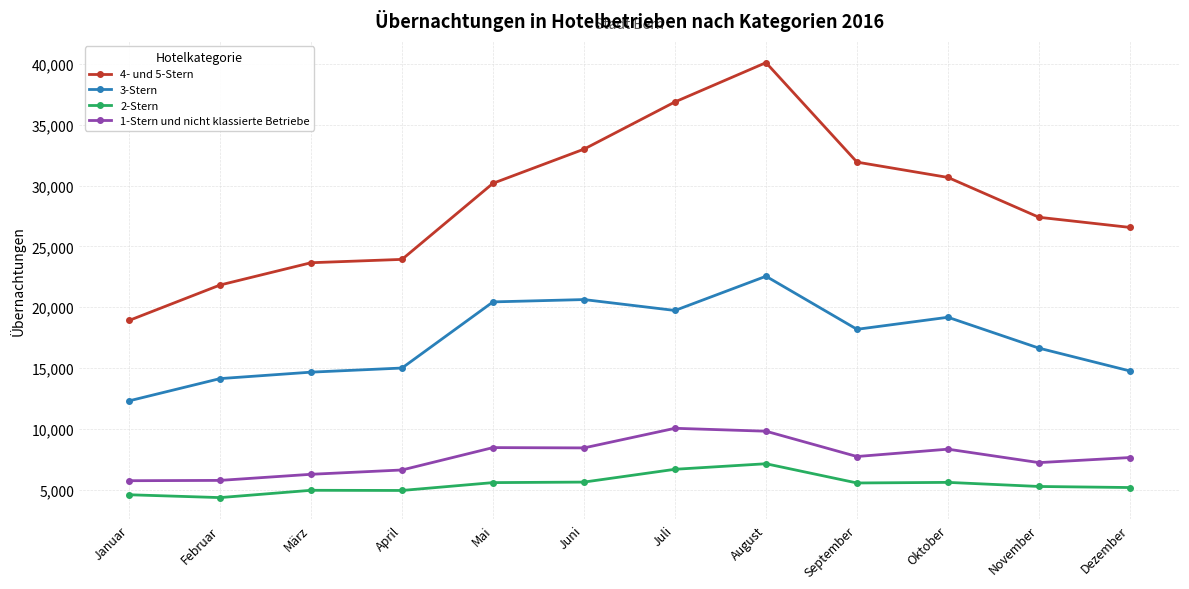

What is the value of the 4- und 5-Stern point at the 12th from the left?

26565